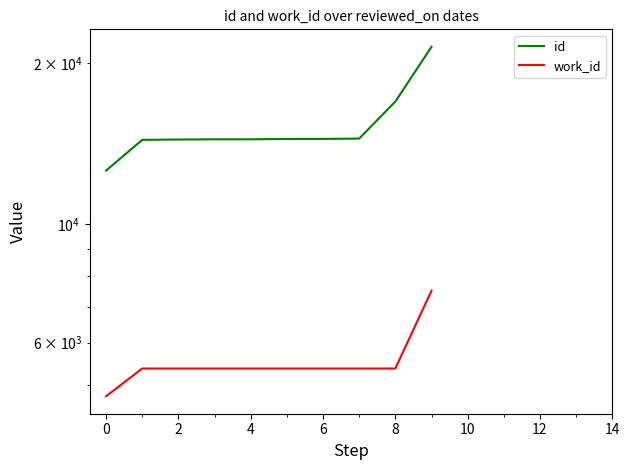

How many lines are shown in the chart?

2